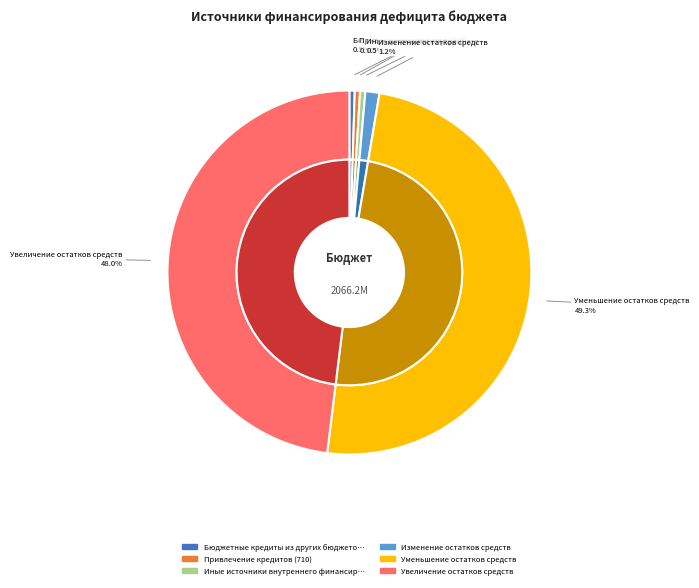

How many segments does this pie chart have?

6